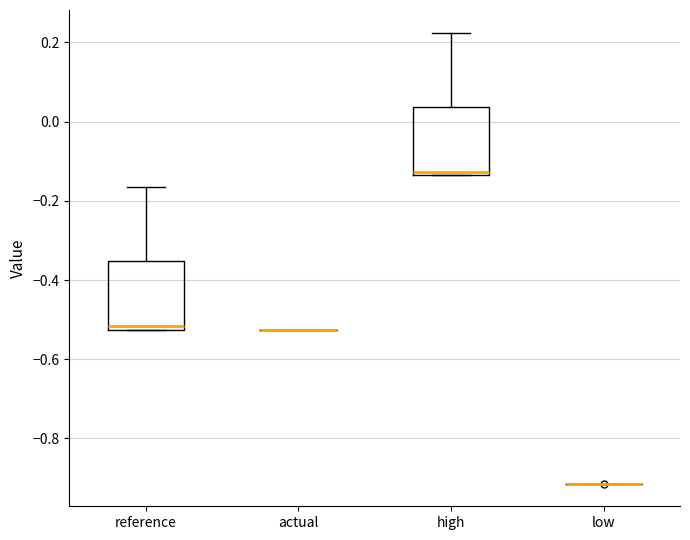

Reading left to right, transcribe this box plot: for each box, give where its median line is, the range the box spans, and where its two whiskers end, as read against the y-axis. The values are not printed on the chart, so give them approximately, as read against the axis.

reference: median -0.52 (just above the box's lower edge), box -0.52 to -0.36, whiskers -0.52 to -0.16
actual: box collapsed to a line at -0.52, whiskers -0.52 to -0.52
high: median -0.12, box -0.14 to 0.04, whiskers -0.14 to 0.22
low: box collapsed to a line at -0.92, whiskers -0.92 to -0.92